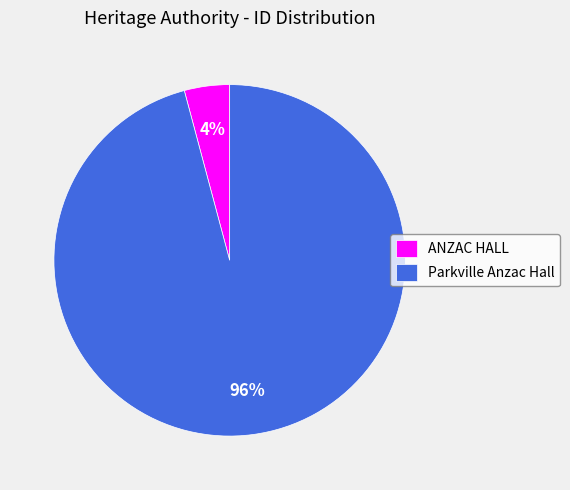

Which slice is the smallest?

ANZAC HALL